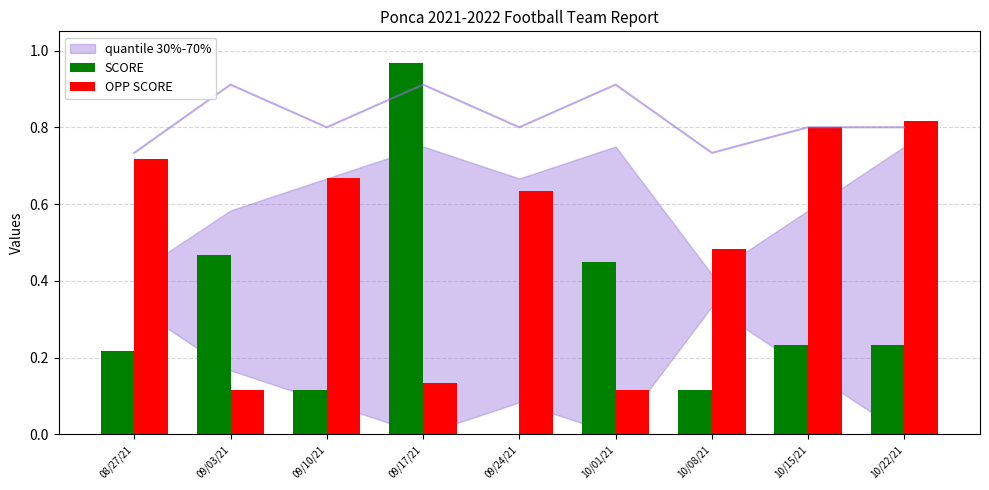

Is it true that OPP SCORE equals 0.5 at 10/08/21?

True